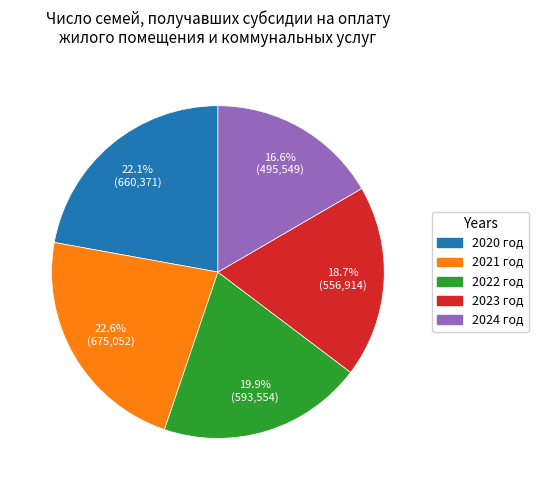

To the nearest percent, what is the difference between the 2023 год and 2021 год slice percentages?

4%